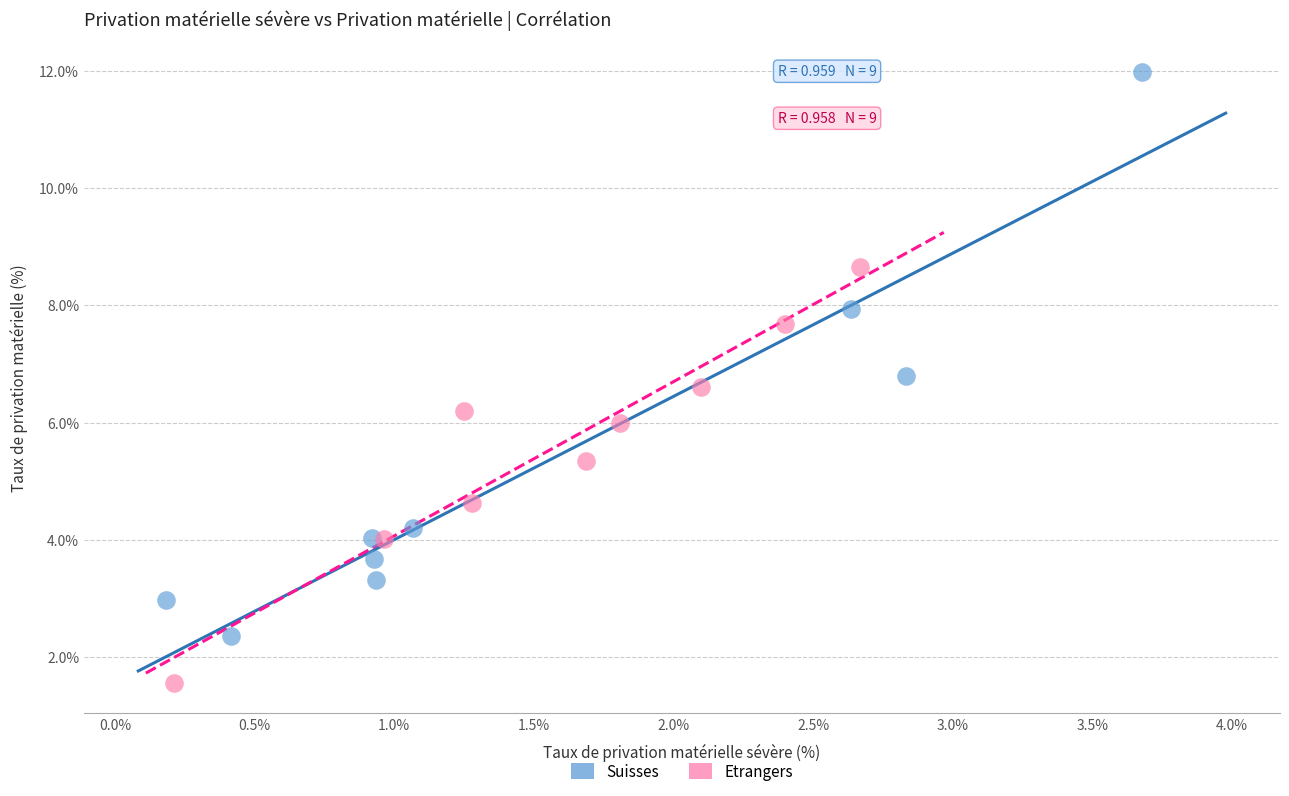

Which series has the widest spread of Y values?

Suisses